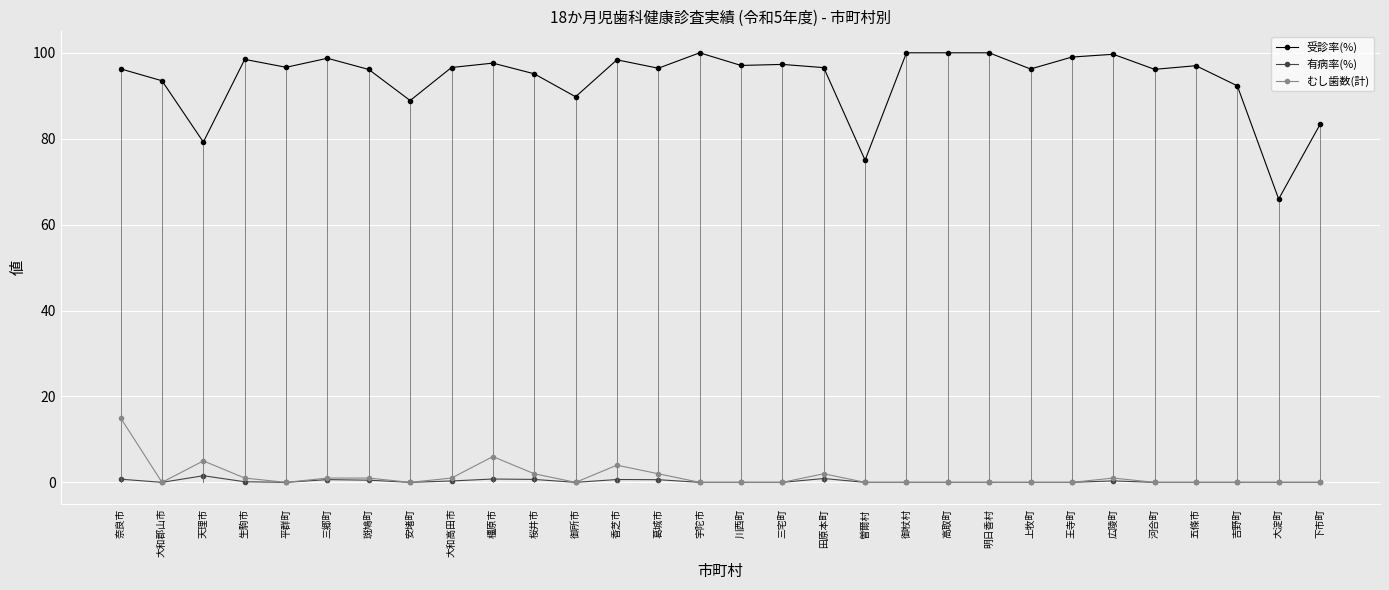

What is the difference between the 有病率(%) values at 平群町 and 天理市?

1.5